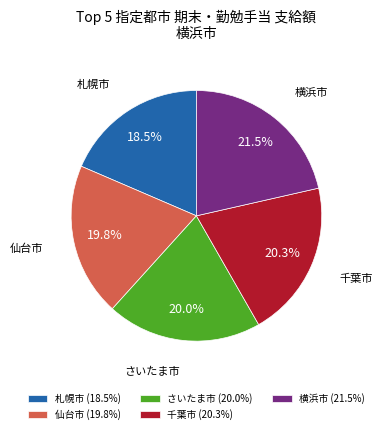

Is there a majority slice in this chart?

No